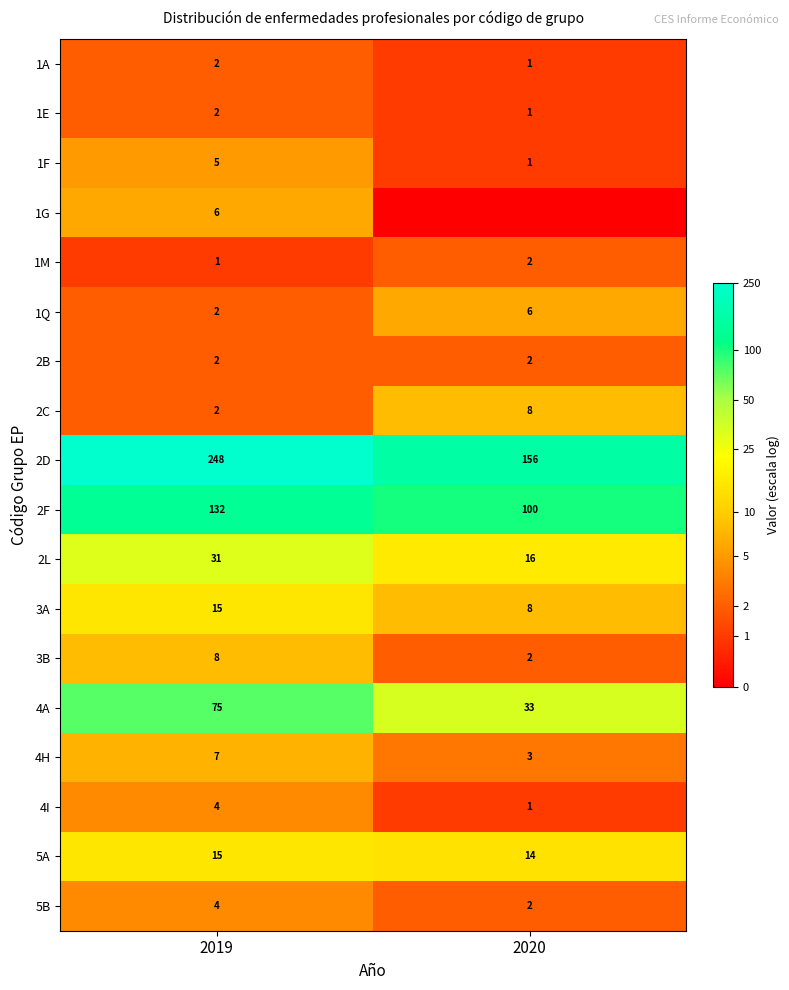

At which category is the sum across all series the highest?

2019